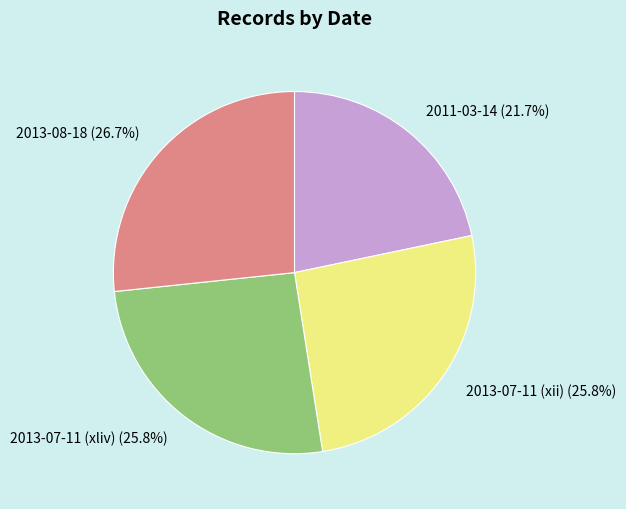

To the nearest percent, what is the average slice percentage?

25%